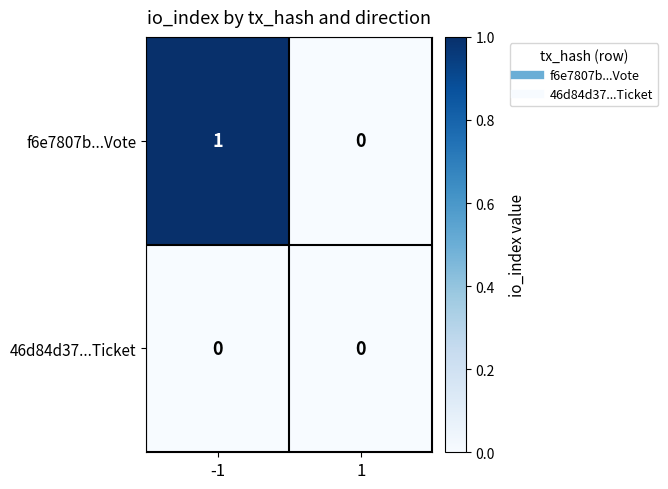

At which category is the sum across all series the highest?

-1